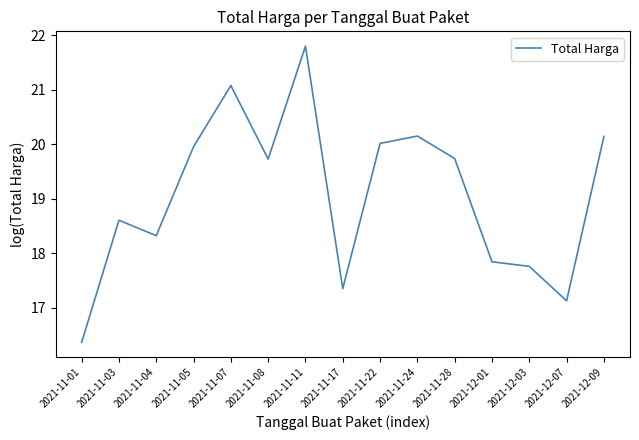

What is the sum of the values at 2021-11-05 and 2021-11-22?

40.0